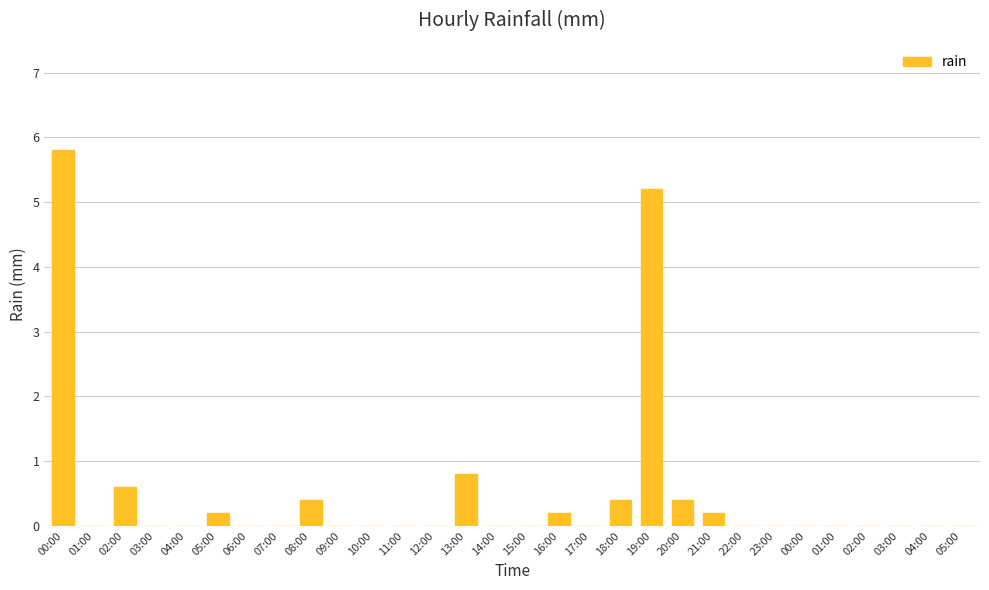

Are the bars grouped side by side (vs. stacked)?

No